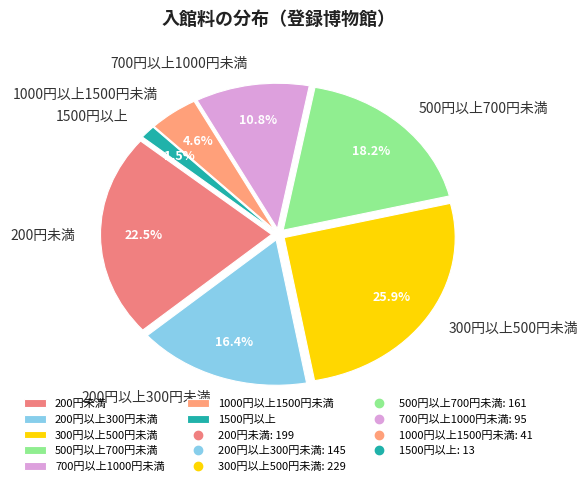

Which slice is the smallest?

1500円以上